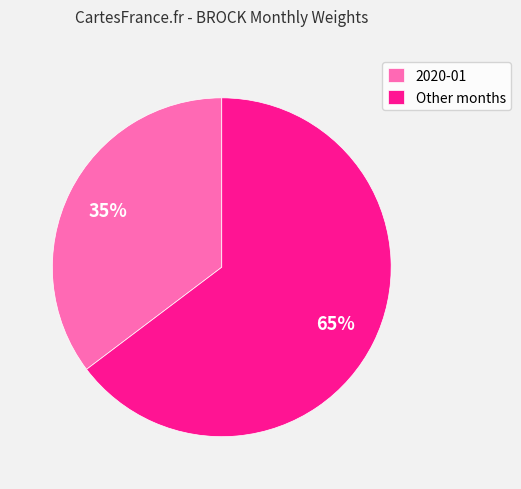

True or false: Other months accounts for 65% of the total.

True